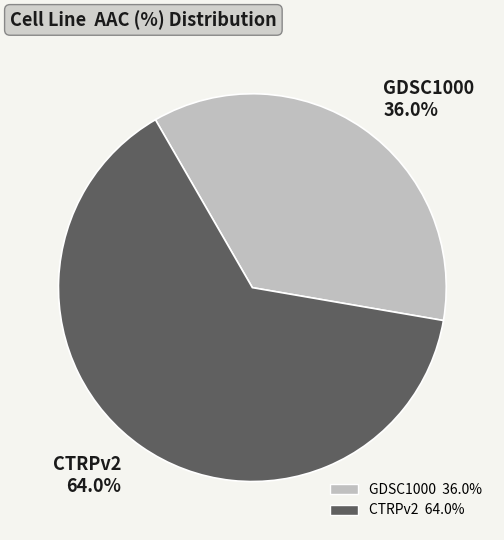

To the nearest percent, what is the difference between the largest and smallest slice percentages?

28%